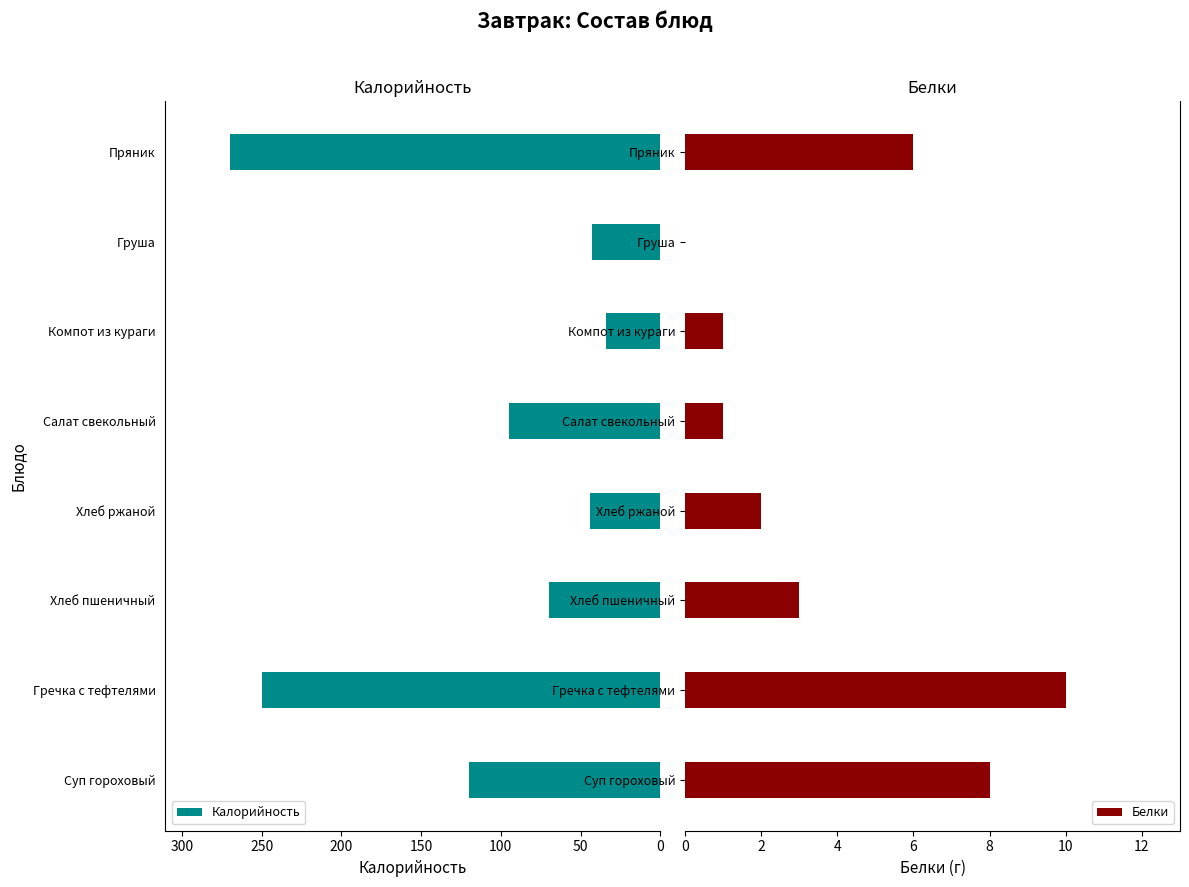

The value of Калорийность at Хлеб пшеничный is 70. True or false?

True